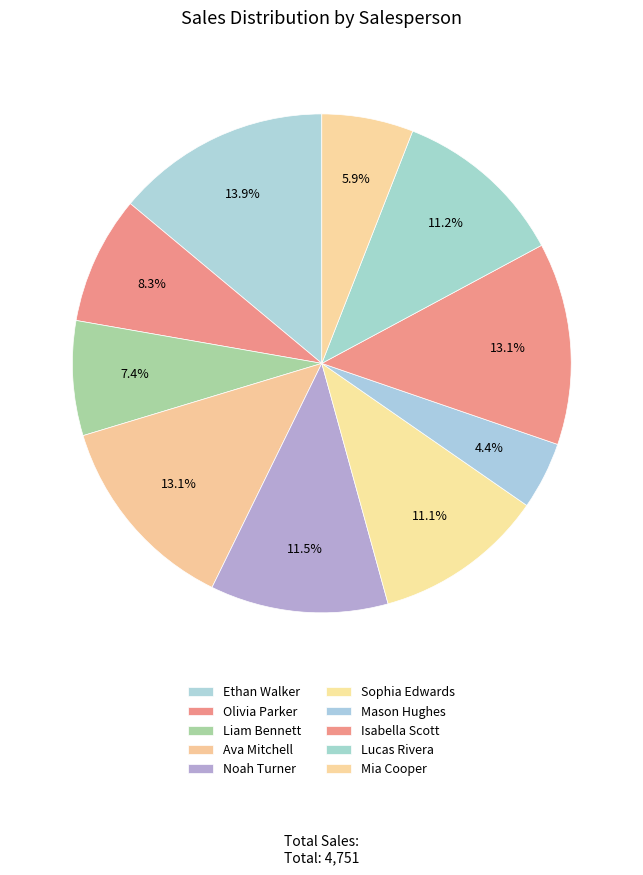

Is it true that Lucas Rivera is 3% of the pie?

False